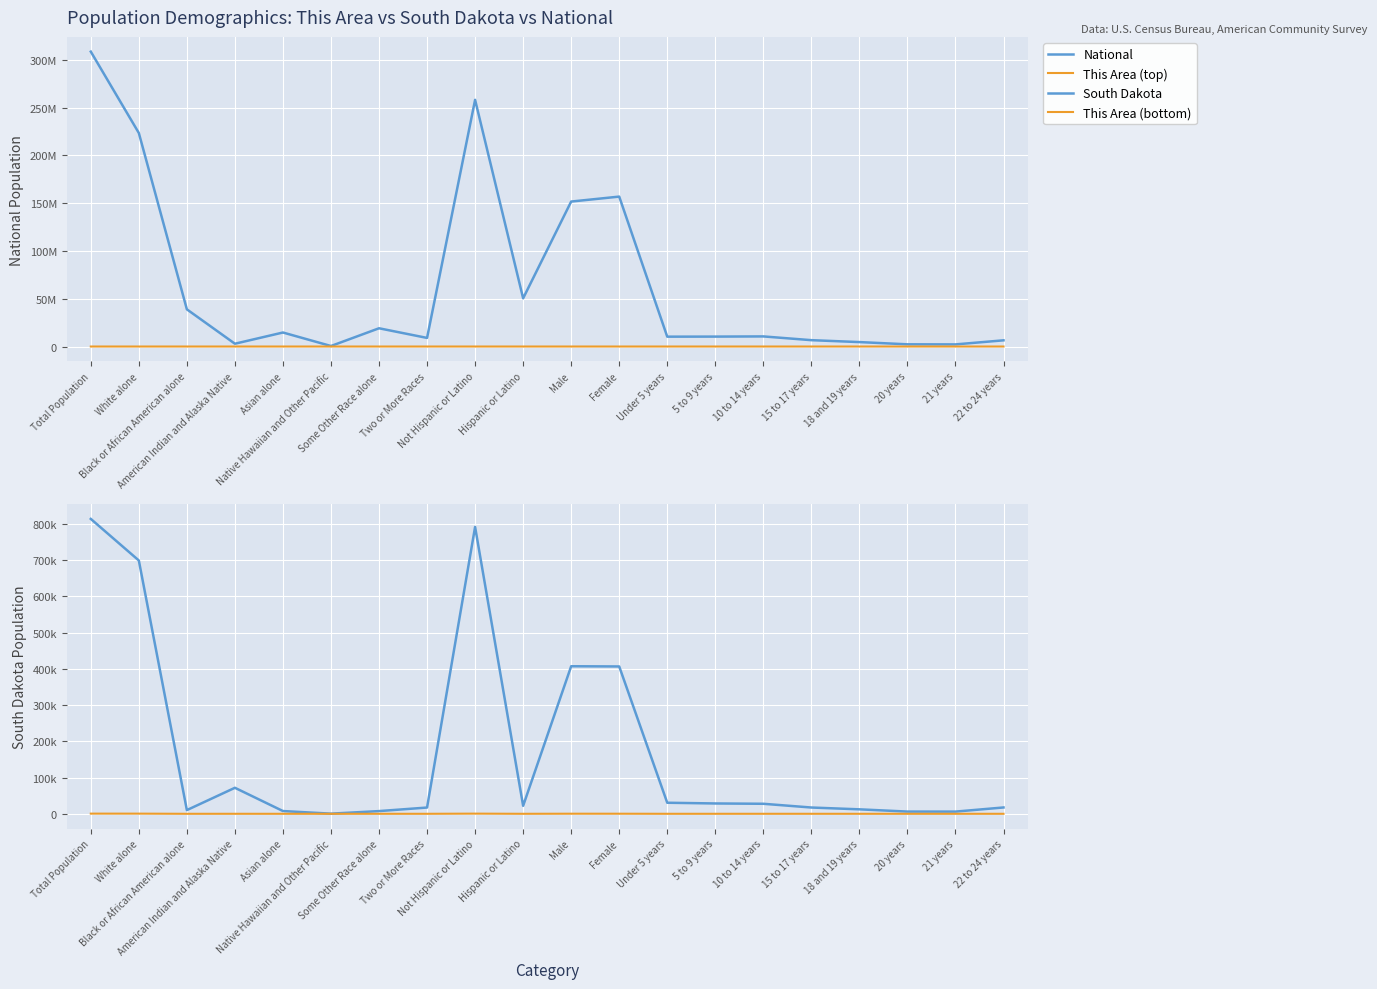

The value of This Area at Black or African American alone is -250. True or false?

False